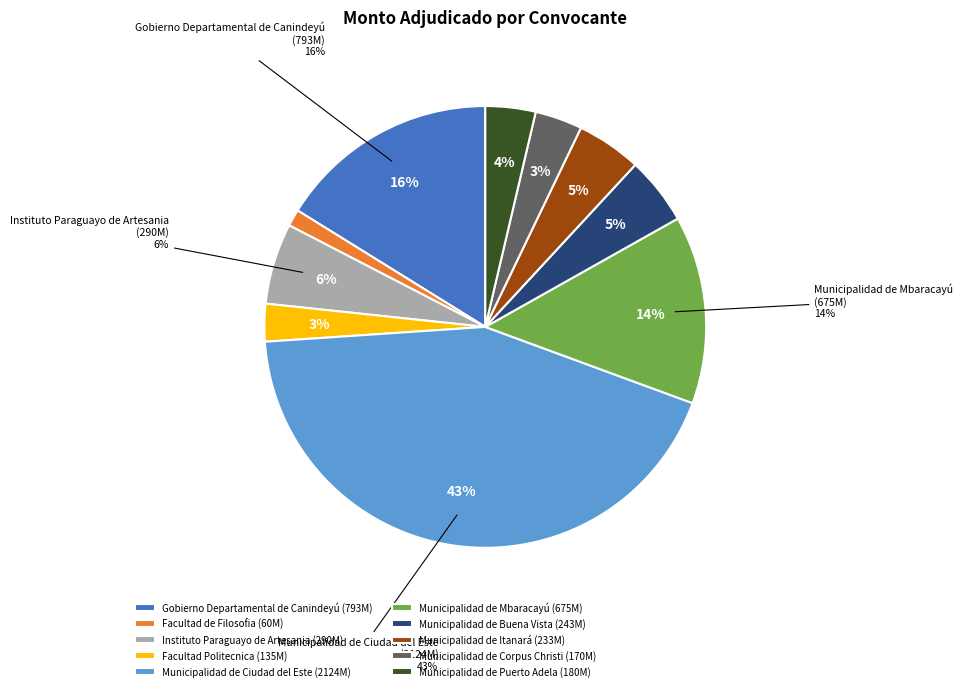

To the nearest percent, what portion does Municipalidad de Buena Vista represent?

5%